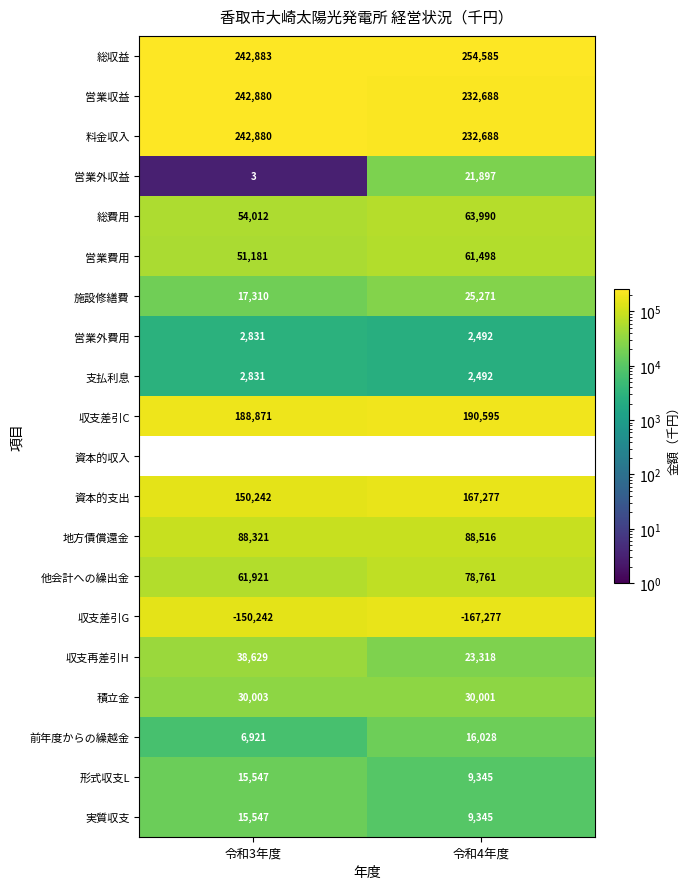

Which category has the lowest value in the 施設修繕費 series?

令和3年度